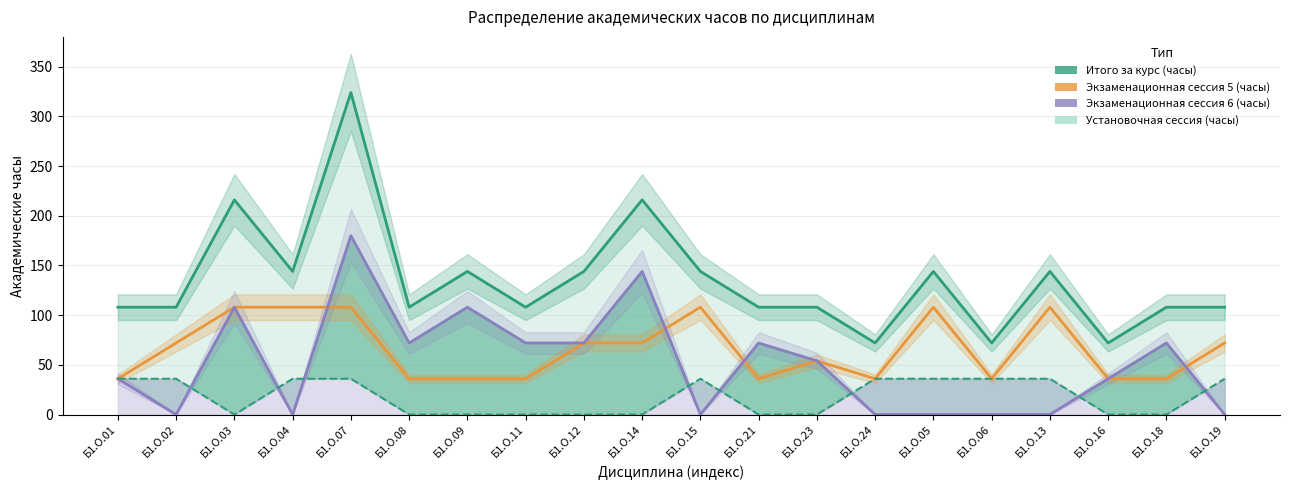

At which label does Установочная сессия (часы) reach its peak?

Б1.О.01